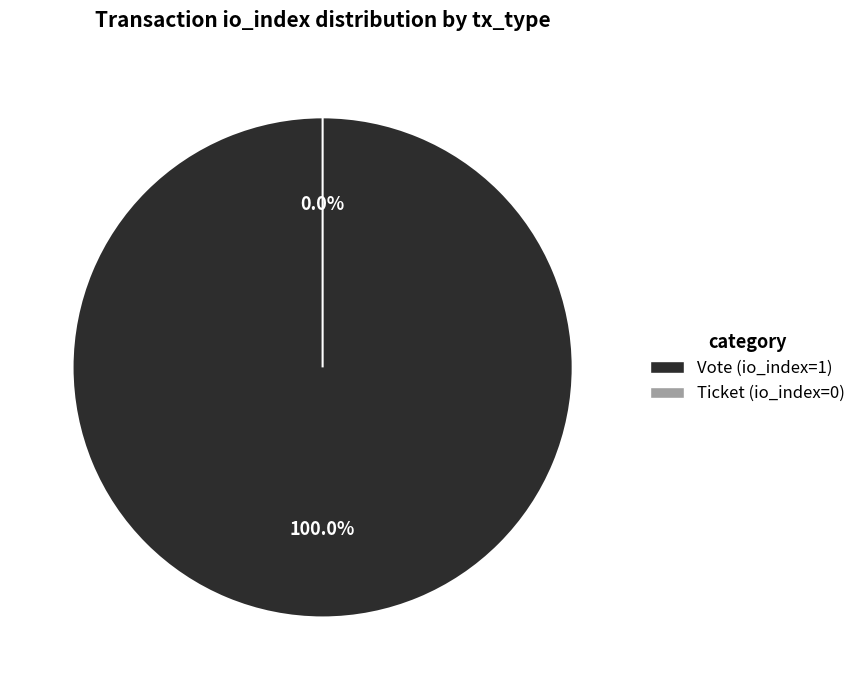

To the nearest percent, what is the average slice percentage?

50%